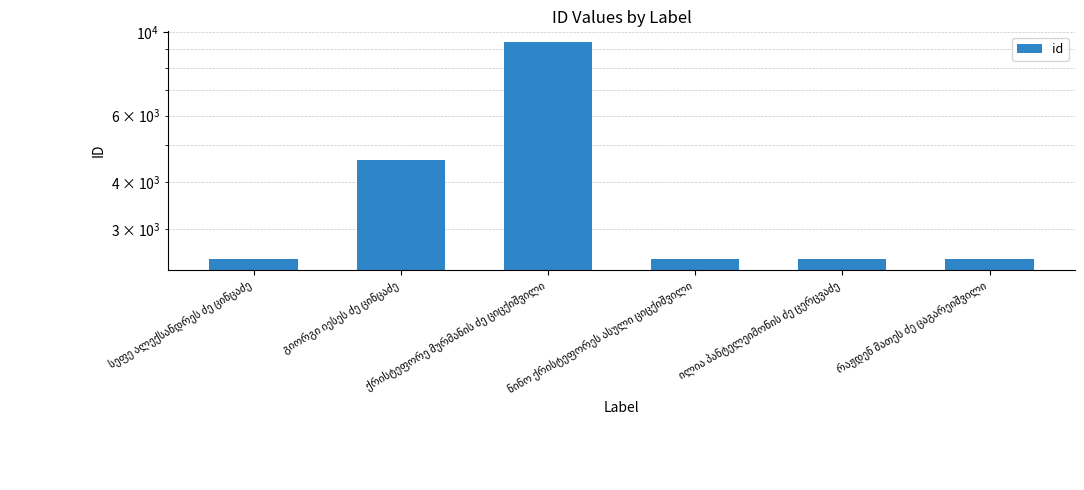

What is the sum of the values at ილია პანტელეიმონის ძე ცერცვაძე and გიორგი იესეს ძე ცინცაძე?

7063